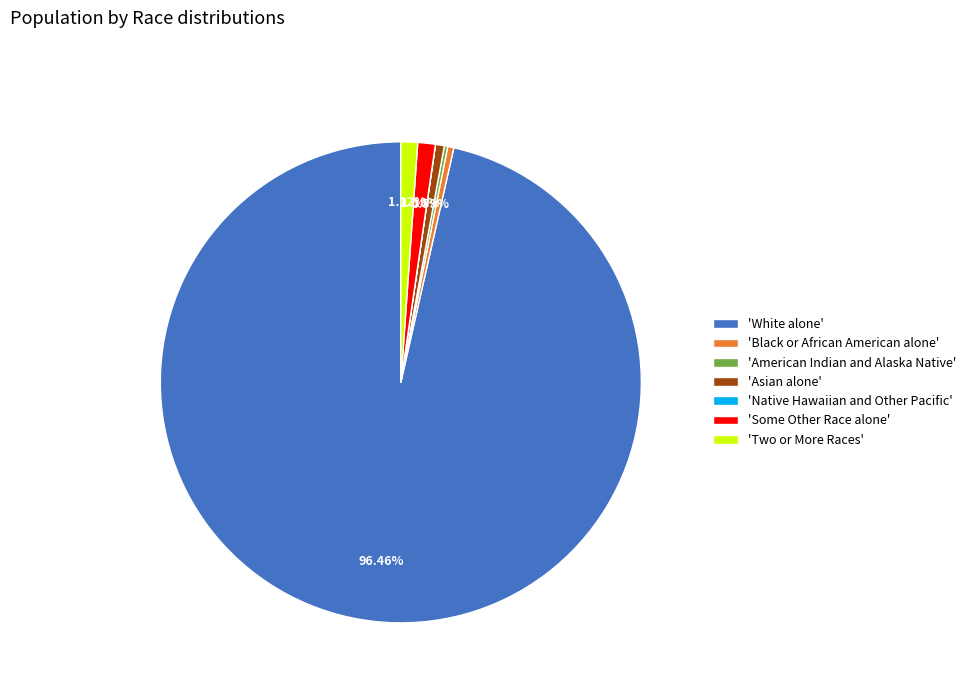

What is the largest slice in the pie chart?

'White alone'